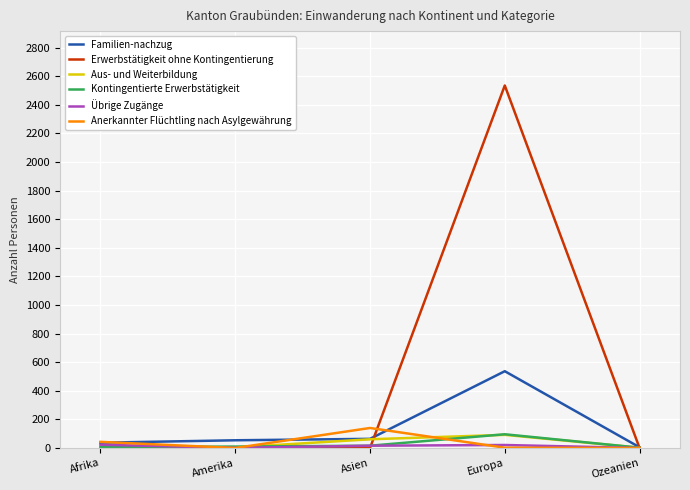

At which category is the sum across all series the highest?

Europa